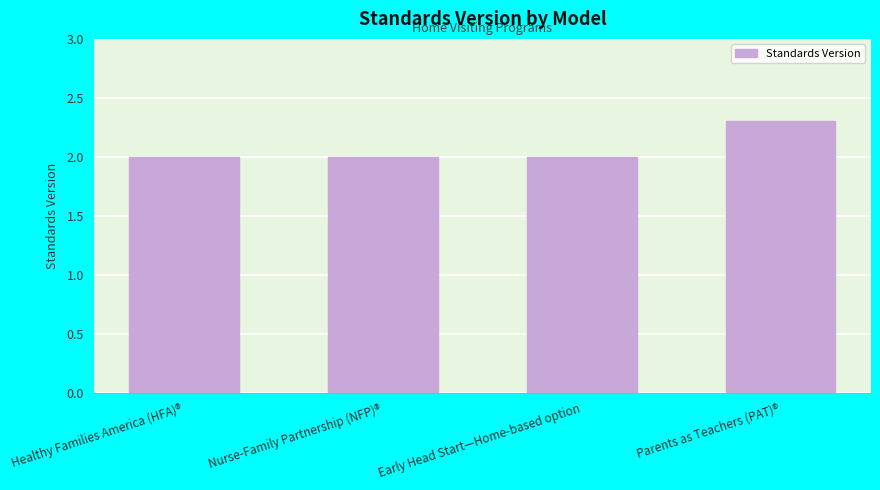

What position from the right is Nurse-Family Partnership (NFP)®?

3